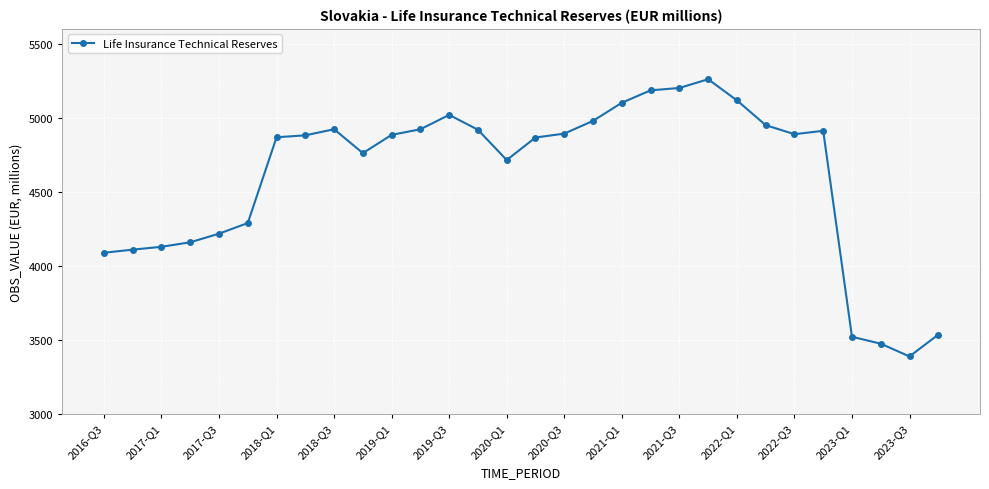

Does the chart display data point markers on the line(s)?

Yes